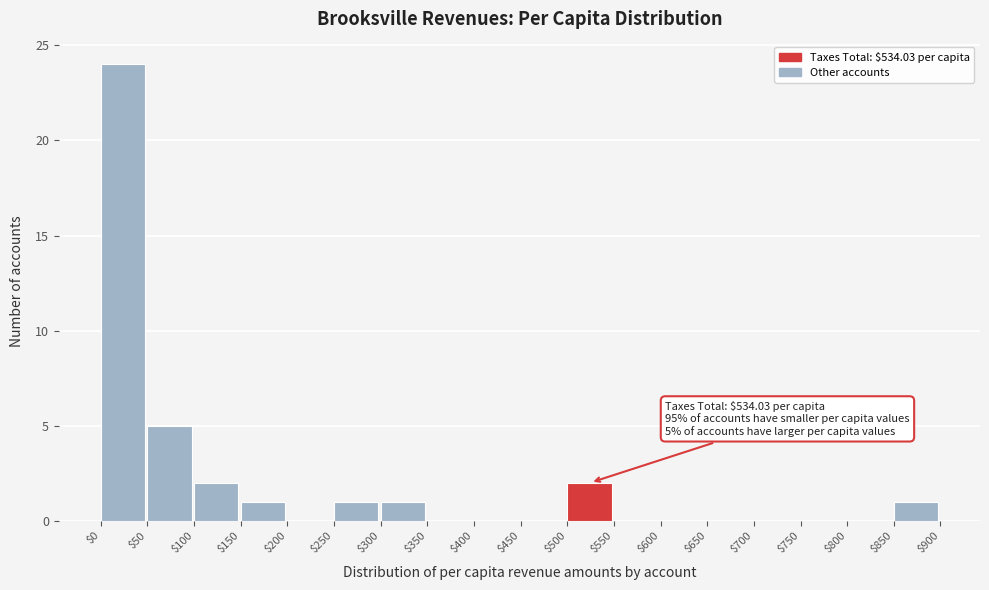

Which range on the x-axis has the tallest bar?

$0 to $50